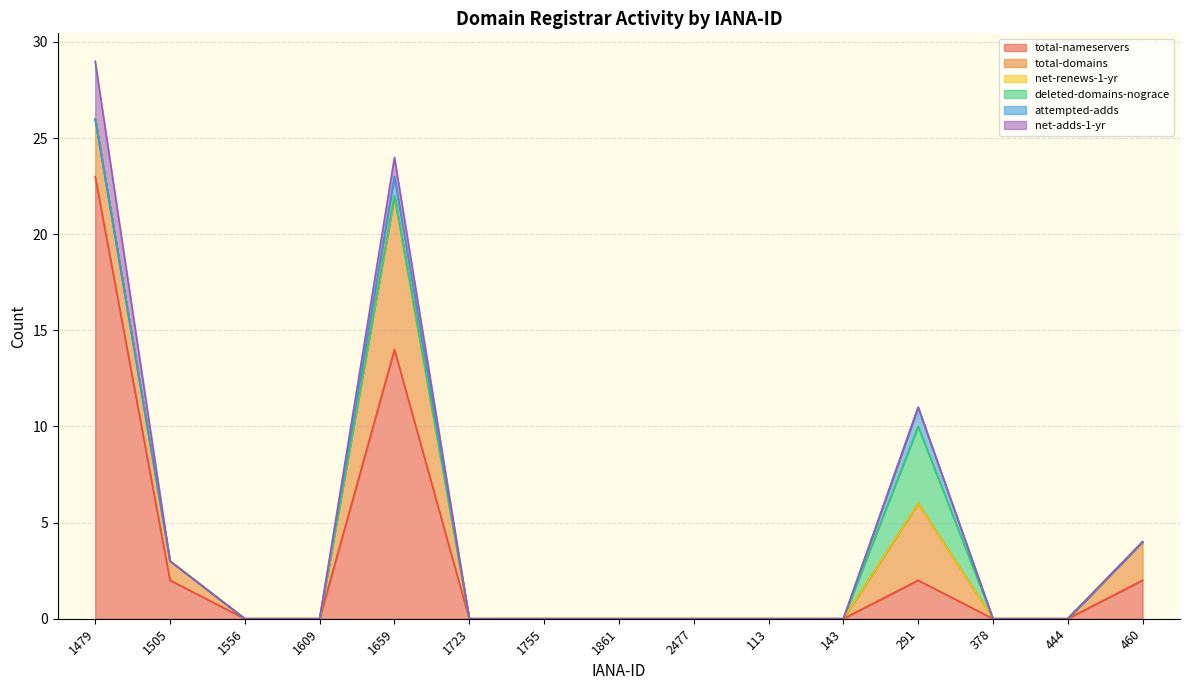

Is the value of net-renews-1-yr at 143 greater than the value of total-nameservers at 2477?

No